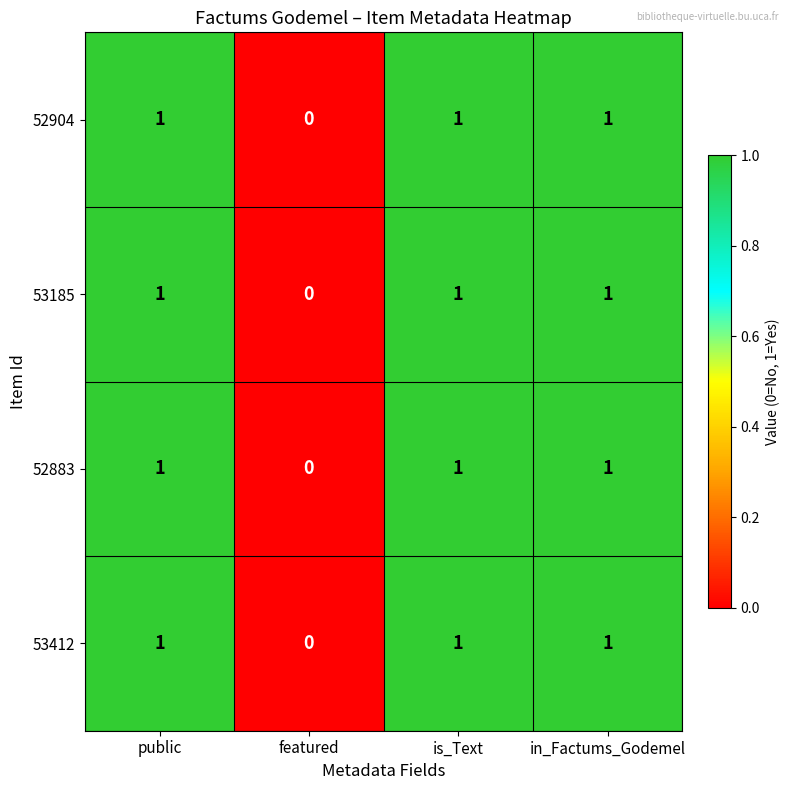

Reading right to left, what are all the values shown in this chart?

52904: 1	1	0	1
53185: 1	1	0	1
52883: 1	1	0	1
53412: 1	1	0	1